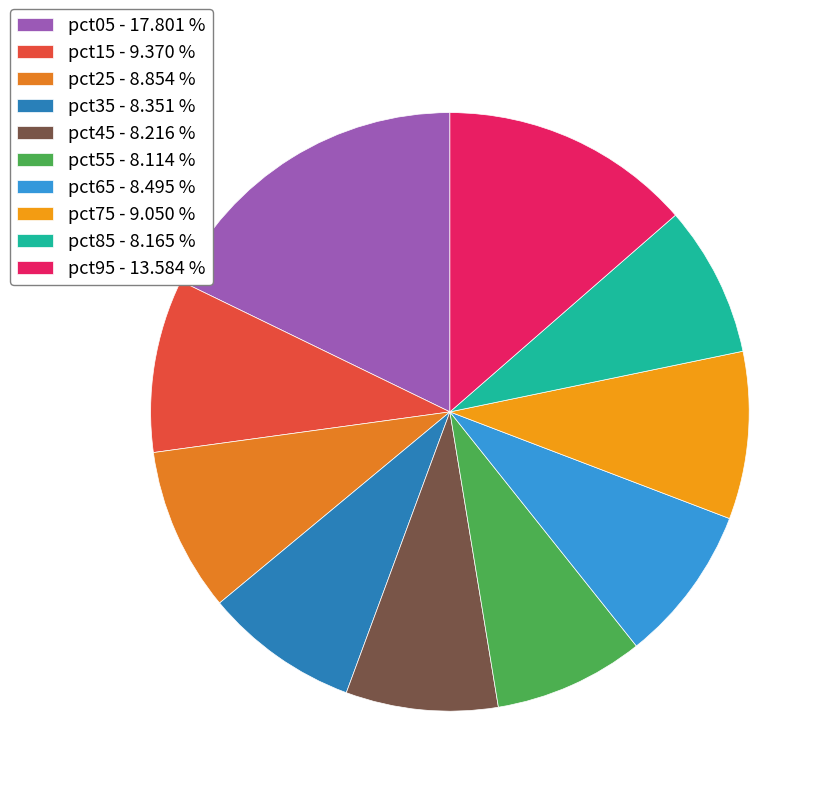

Combined, what portion of the pie is pct65 and pct55?

16.6%